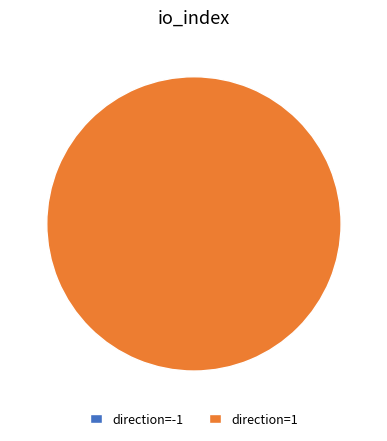

What percentage is the direction=1 slice, to the nearest percent?

100%